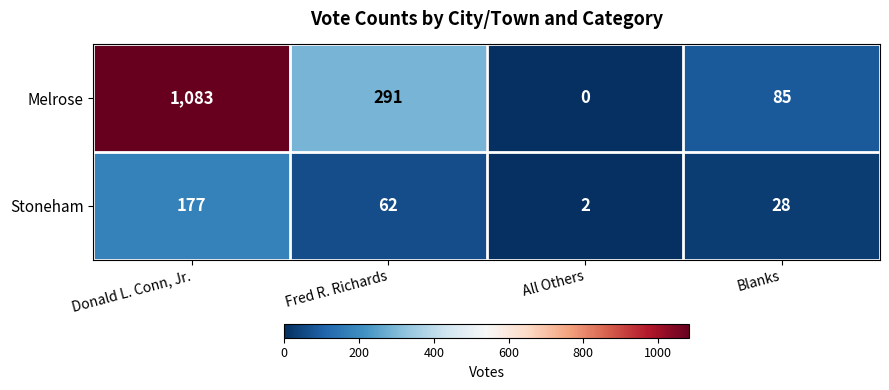

At which label is Stoneham closest to 89?

Fred R. Richards